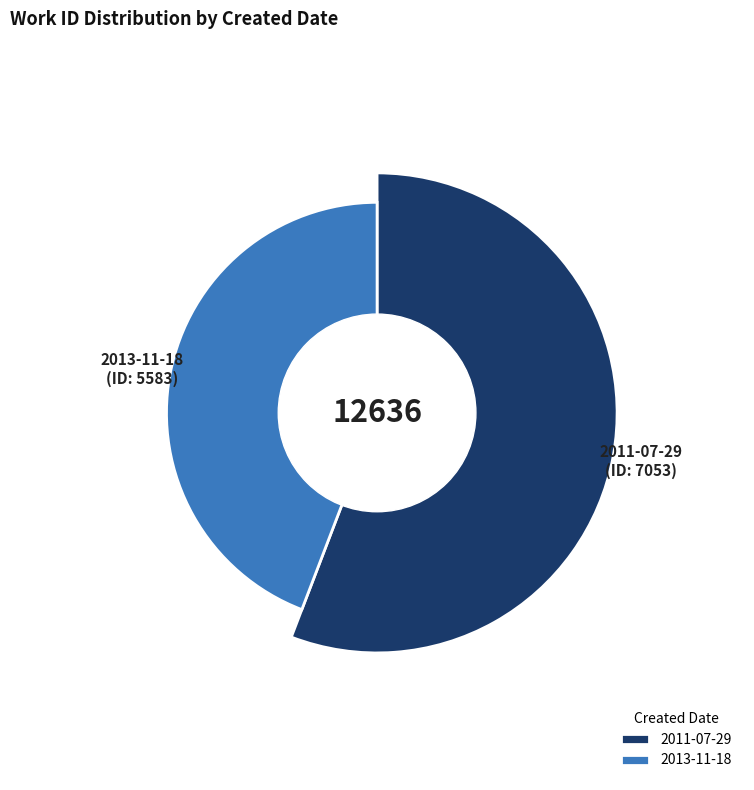

Which category accounts for the majority?

2011-07-29